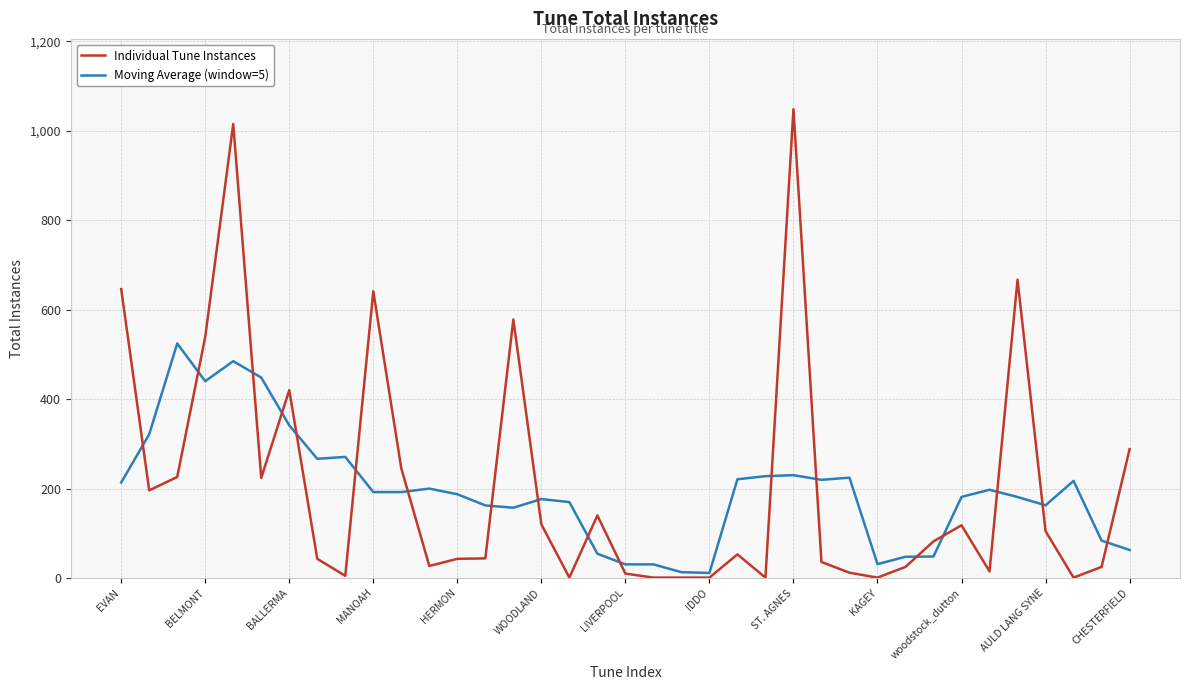

List the series in order of their peak value, highest first.

Individual Tune Instances, Moving Average (window=5)